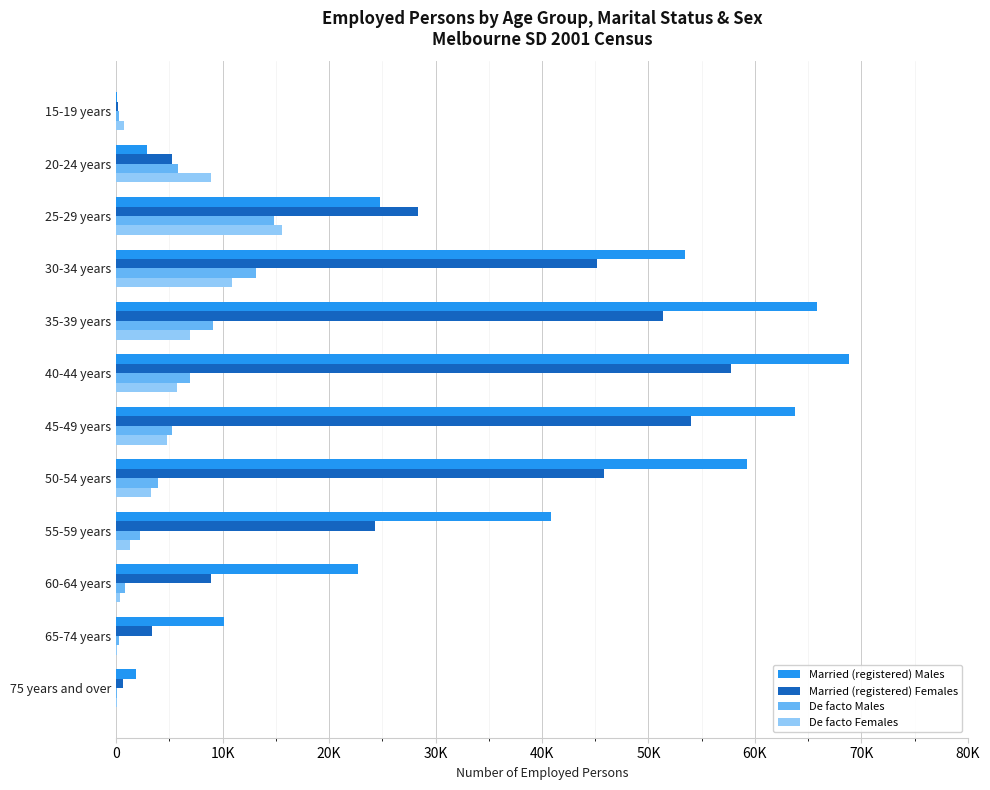

What are all the series names shown in the legend?

Married (registered) Males, Married (registered) Females, De facto Males, De facto Females